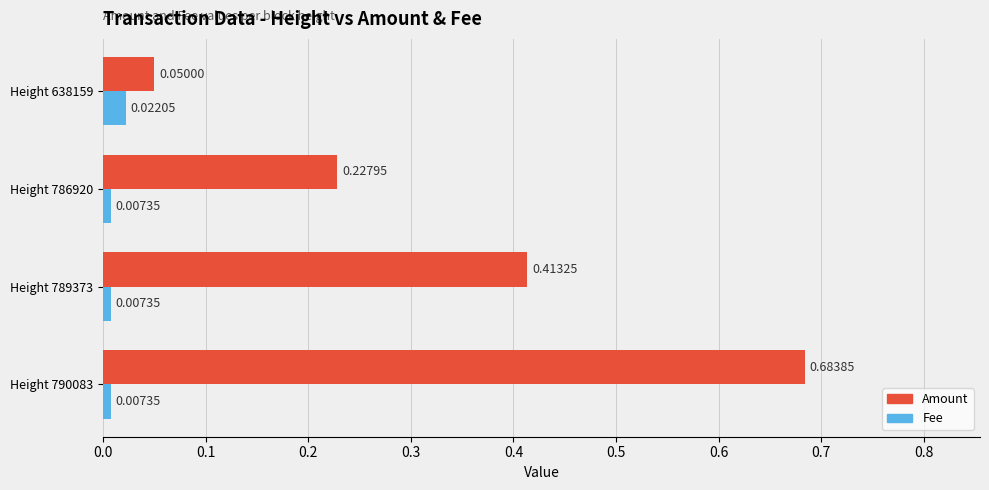

Which series has the largest total across all categories?

Amount